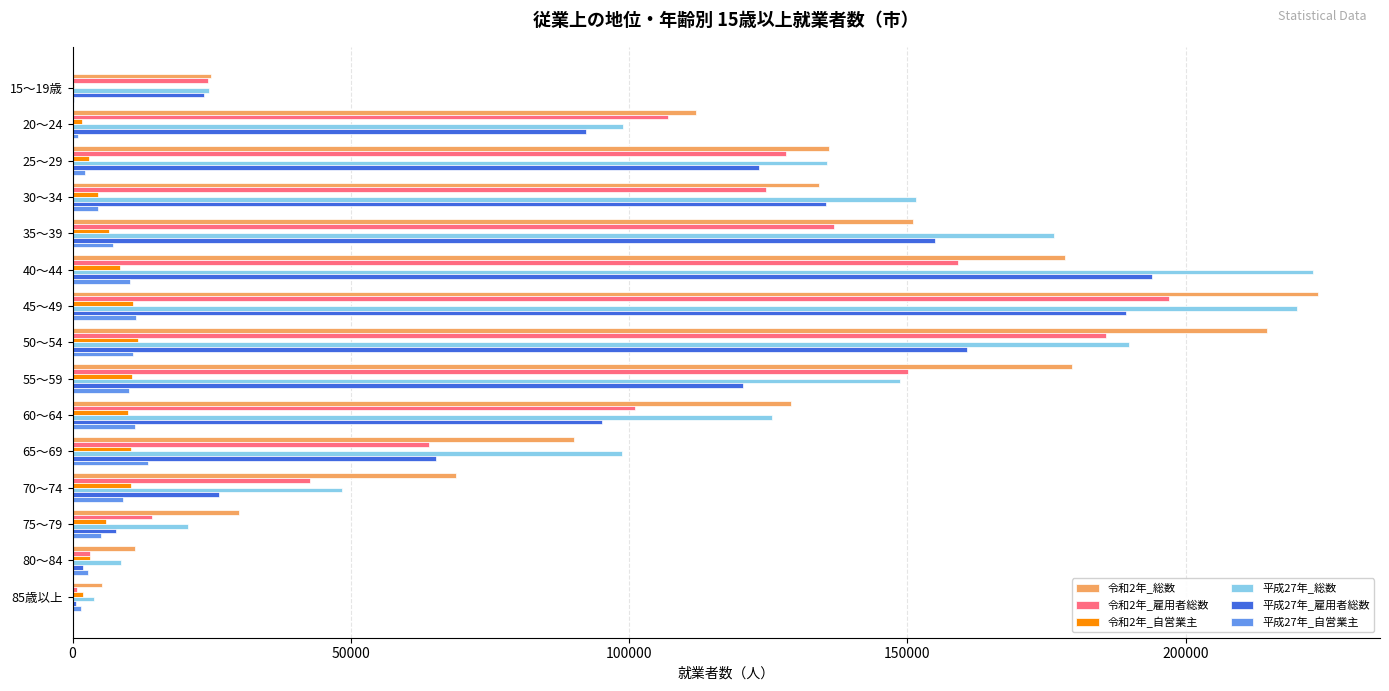

Where is 令和2年_総数 nearest to the value 114507?

20～24